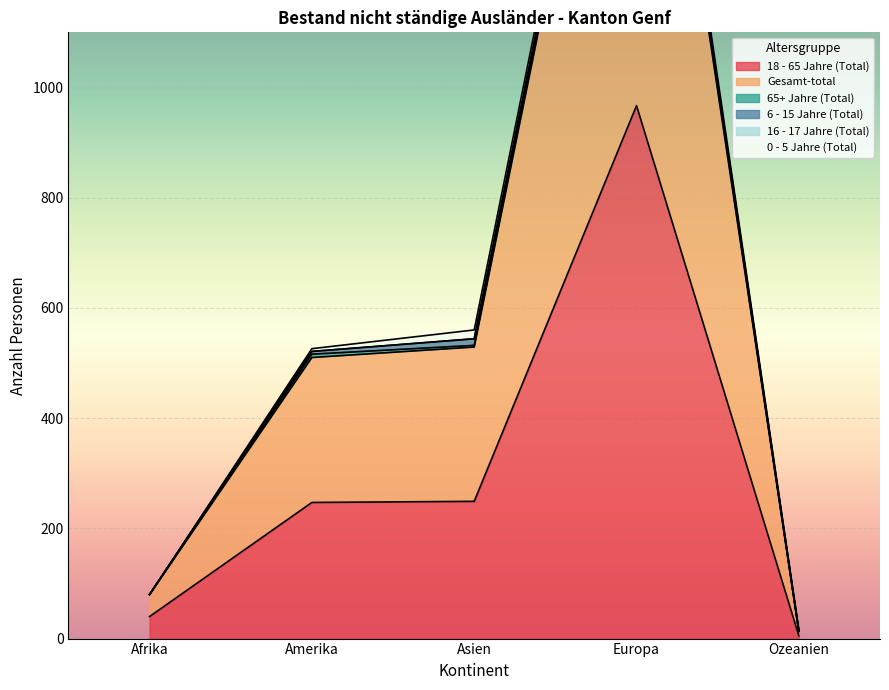

What is the spread (max minus min) of values at Europa?

1051